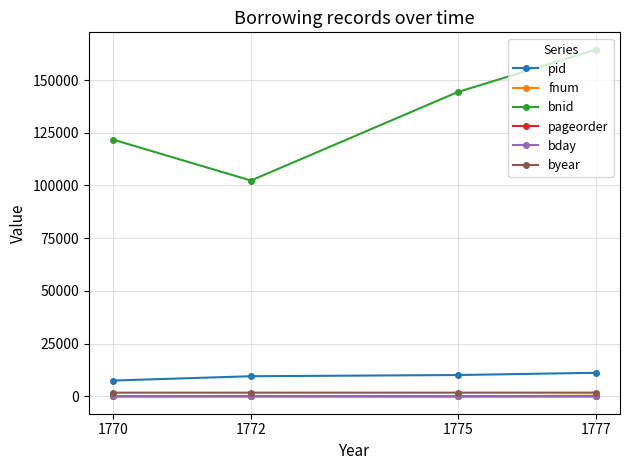

What is the greatest value displayed?

164403